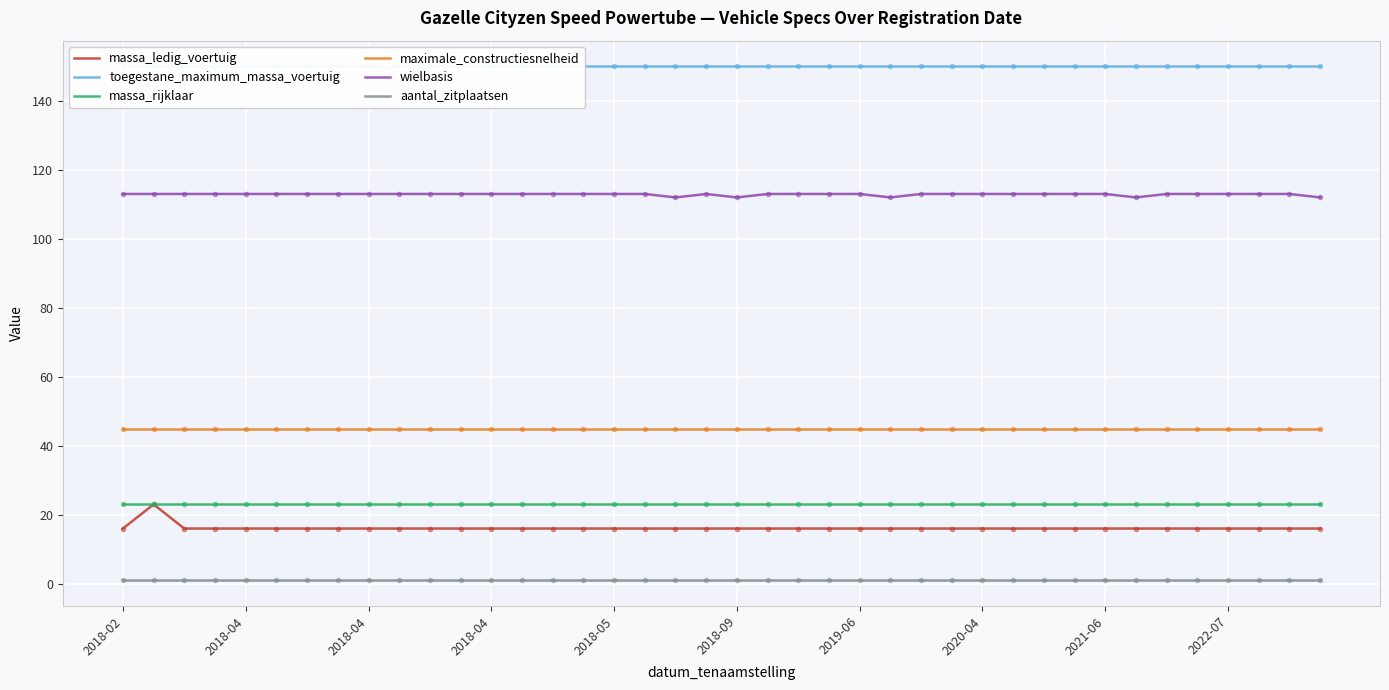

True or false: toegestane_maximum_massa_voertuig and massa_rijklaar cross at least once.

False